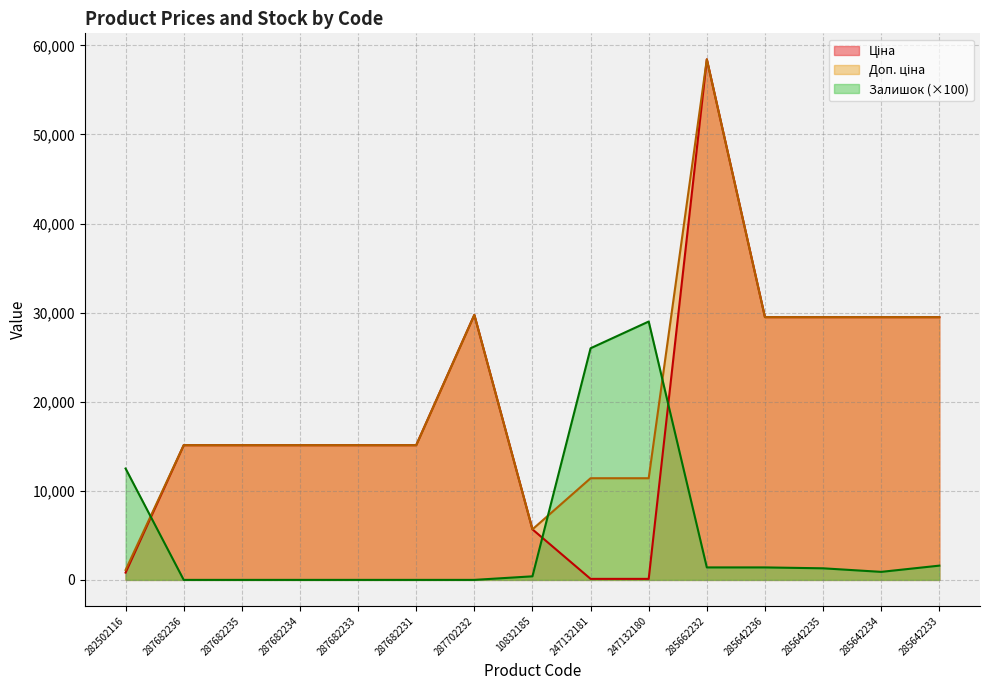

Does the chart have visible grid lines?

Yes